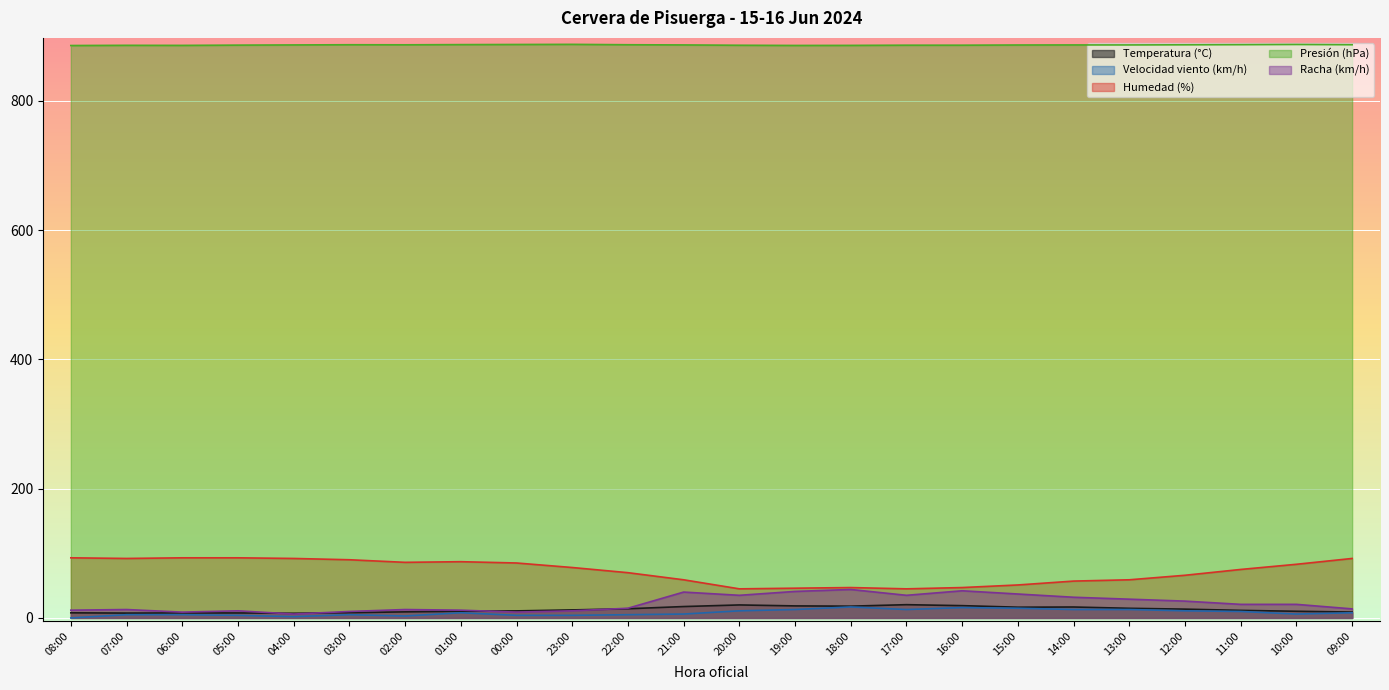

Read the Presión (hPa) value at 15:00.

886.3